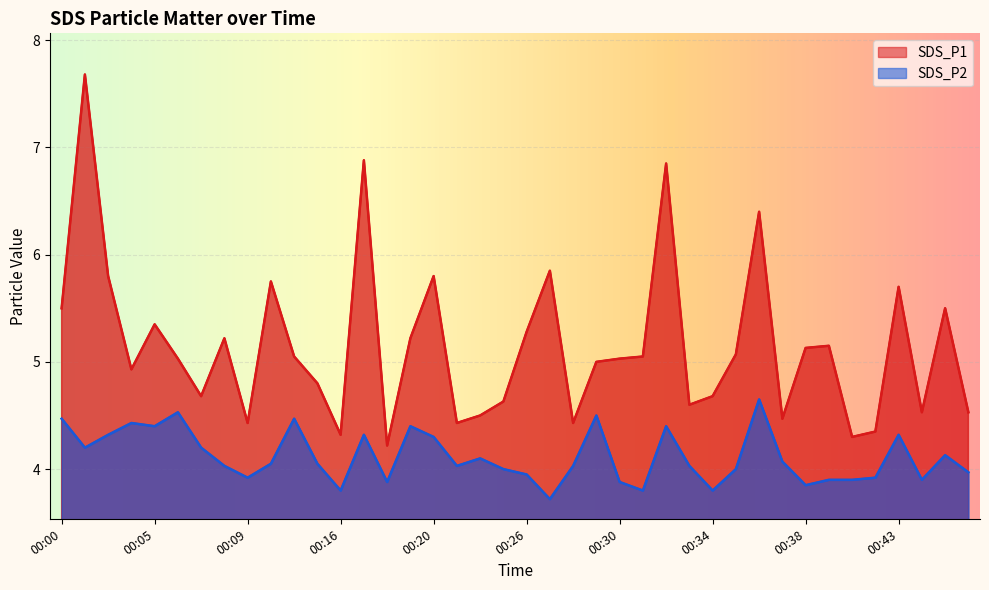

True or false: SDS_P2 and SDS_P1 cross at least once.

False